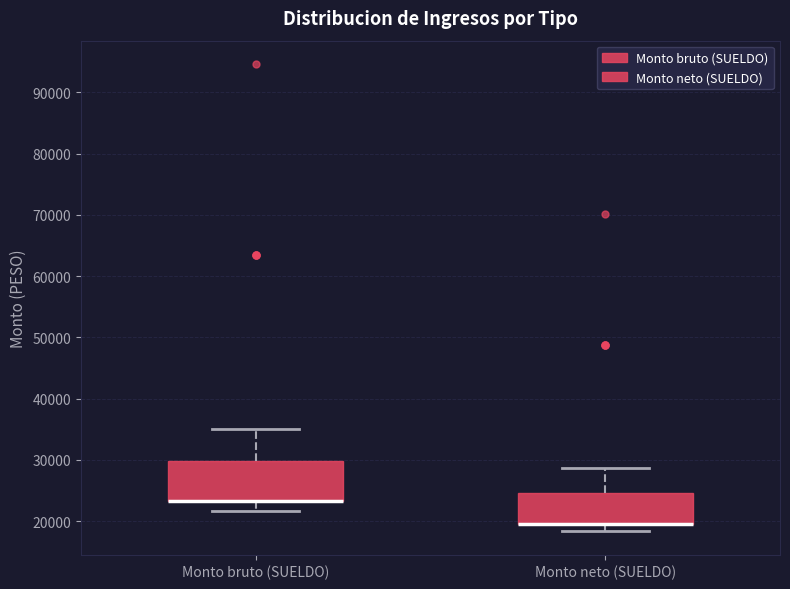

Which box is the tallest, from its lower edge to its upper edge?

Monto bruto (SUELDO)